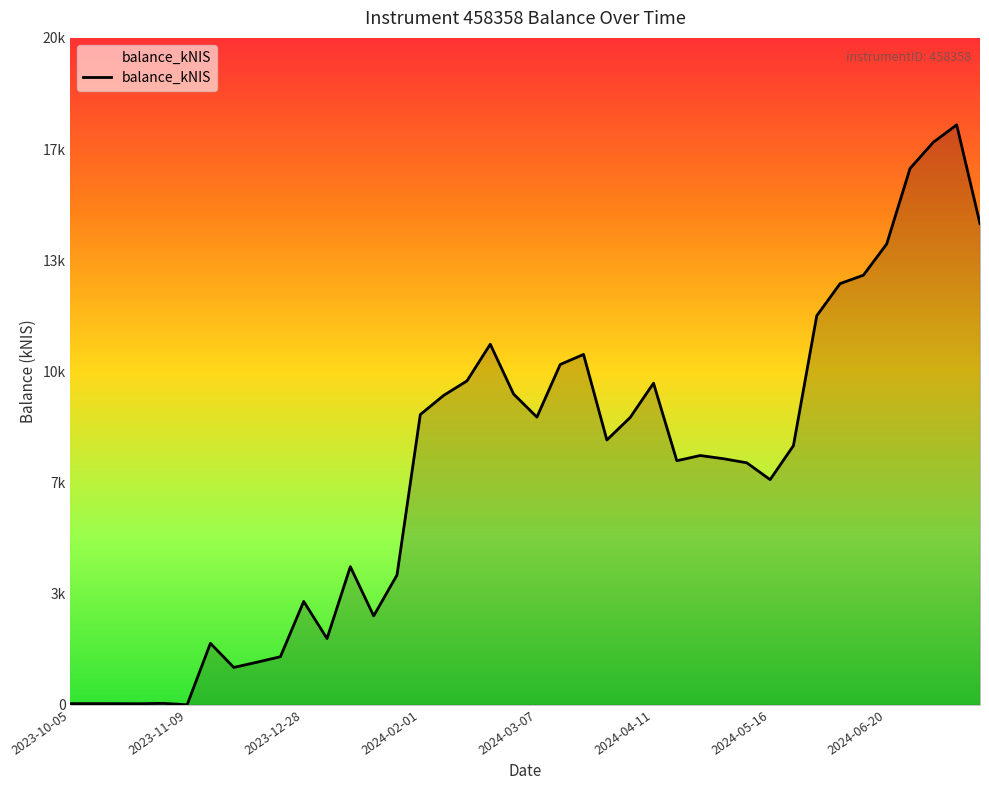

True or false: there are more than 0 points higher than both neighbors.

True